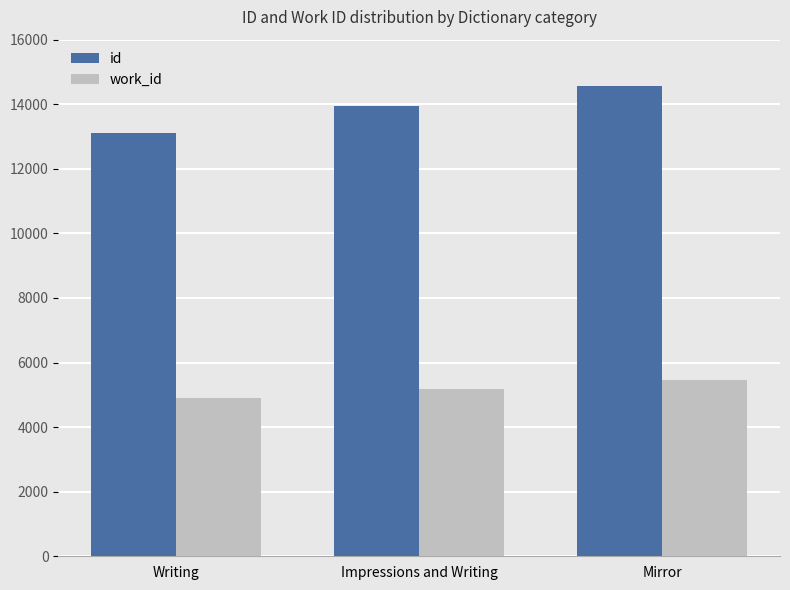

What are all the series names shown in the legend?

id, work_id